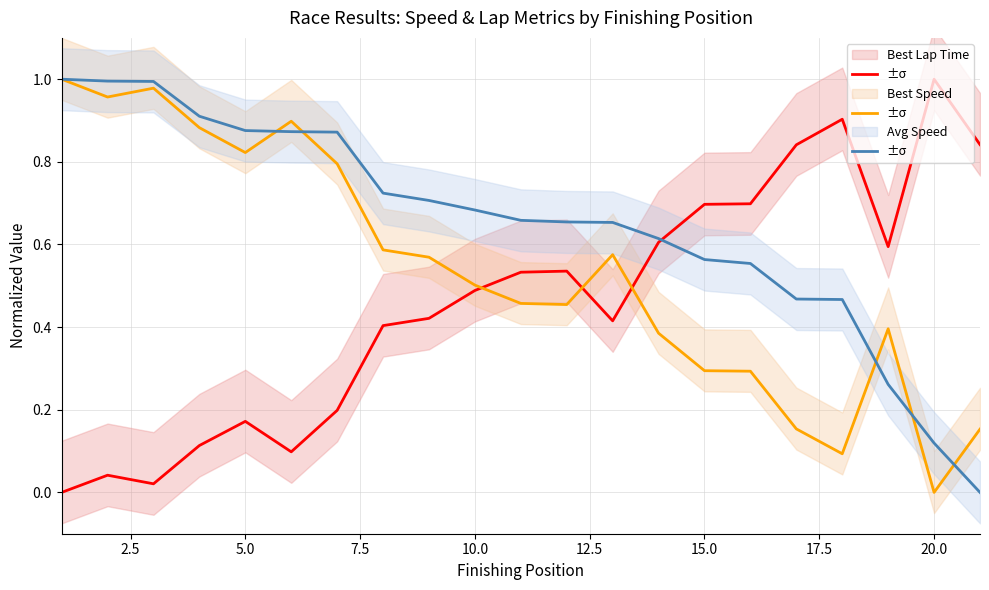

Count the number of data series in this chart.

3